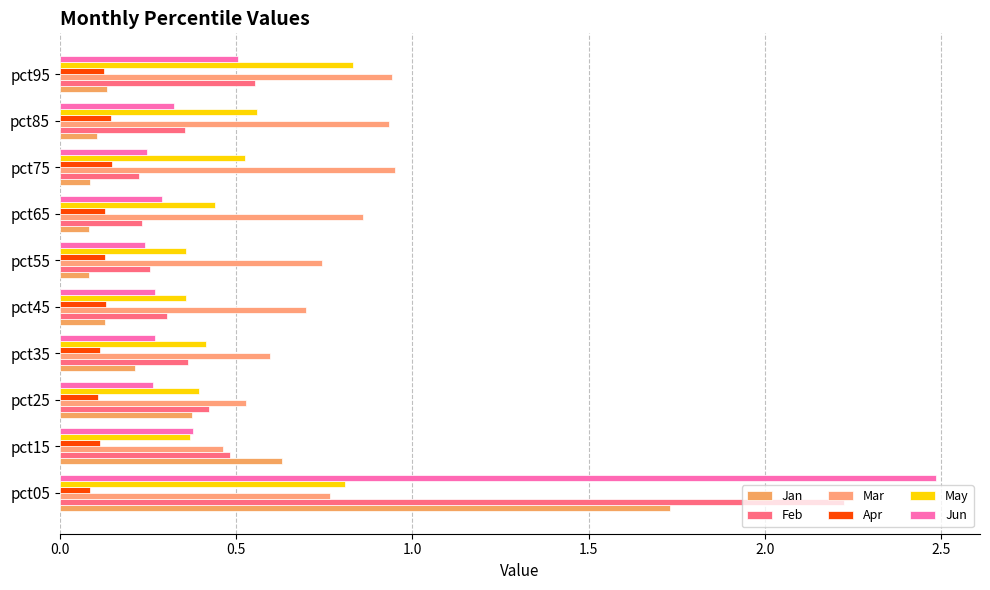

How many series are shown in this chart?

6